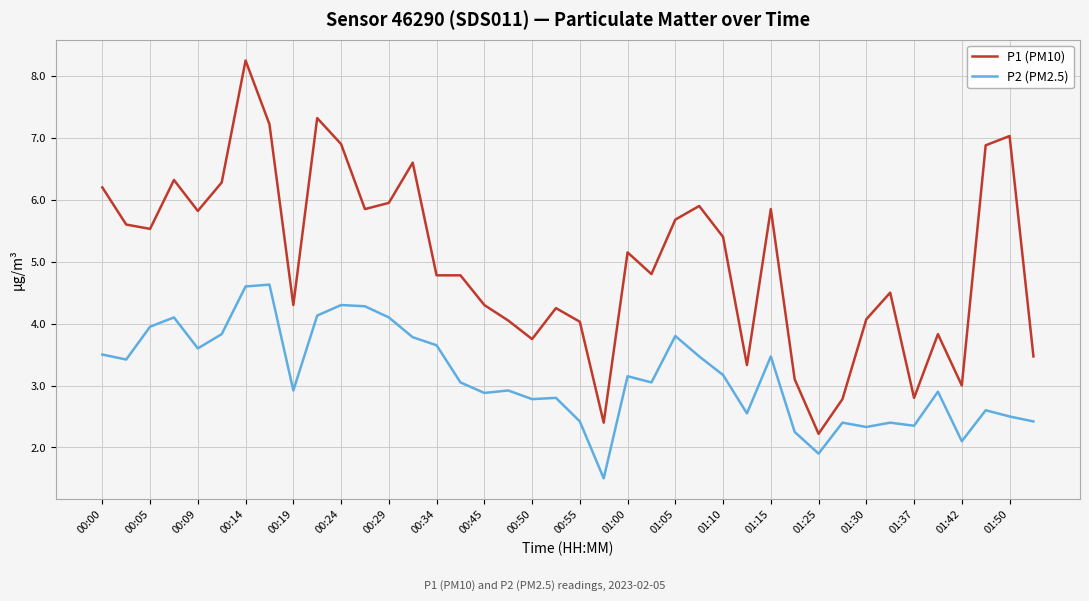

Rank the series by their average value, from lowest to highest.

P2 (PM2.5), P1 (PM10)